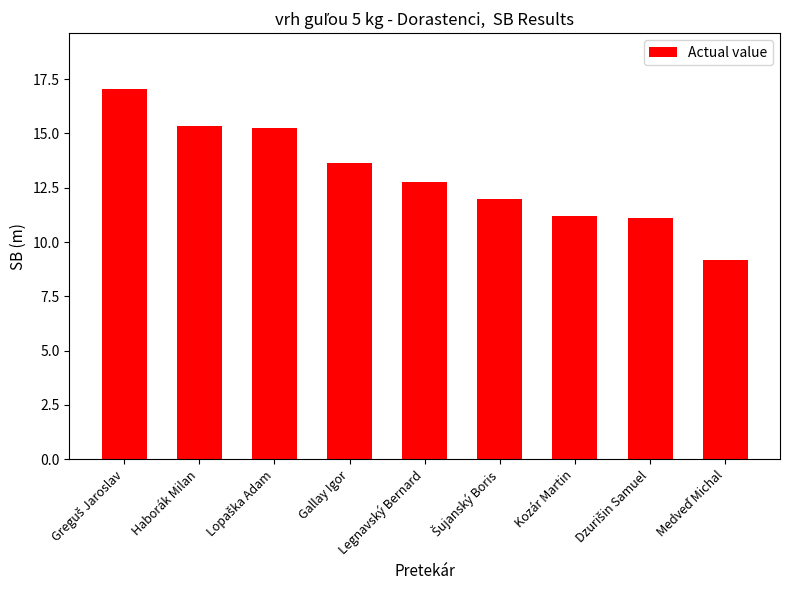

Where is the data nearest to the value 13?

Legnavský Bernard